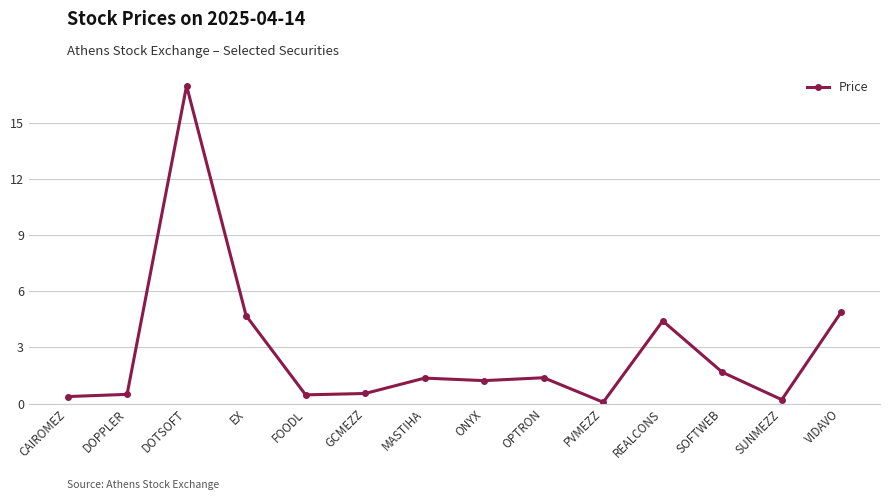

What is the difference between the maximum and minimum values?

16.9